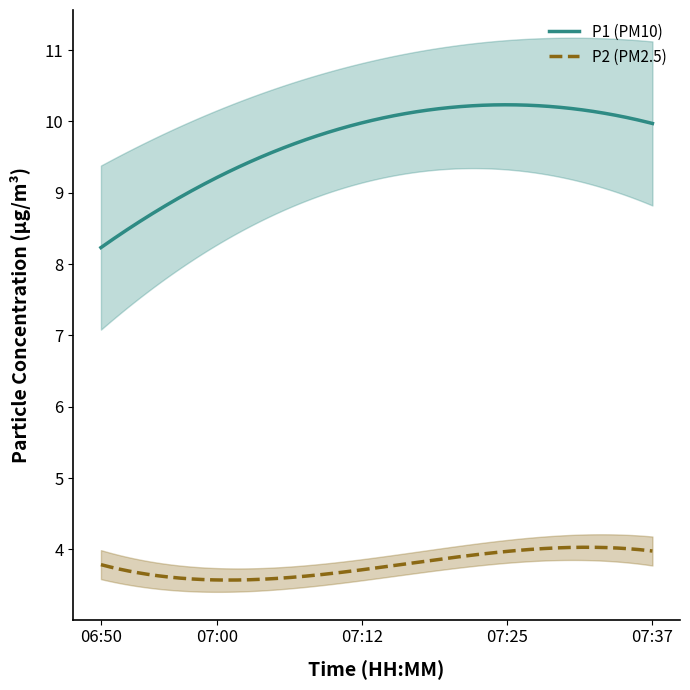

What is the minimum value for P2 (PM2.5)?

3.6